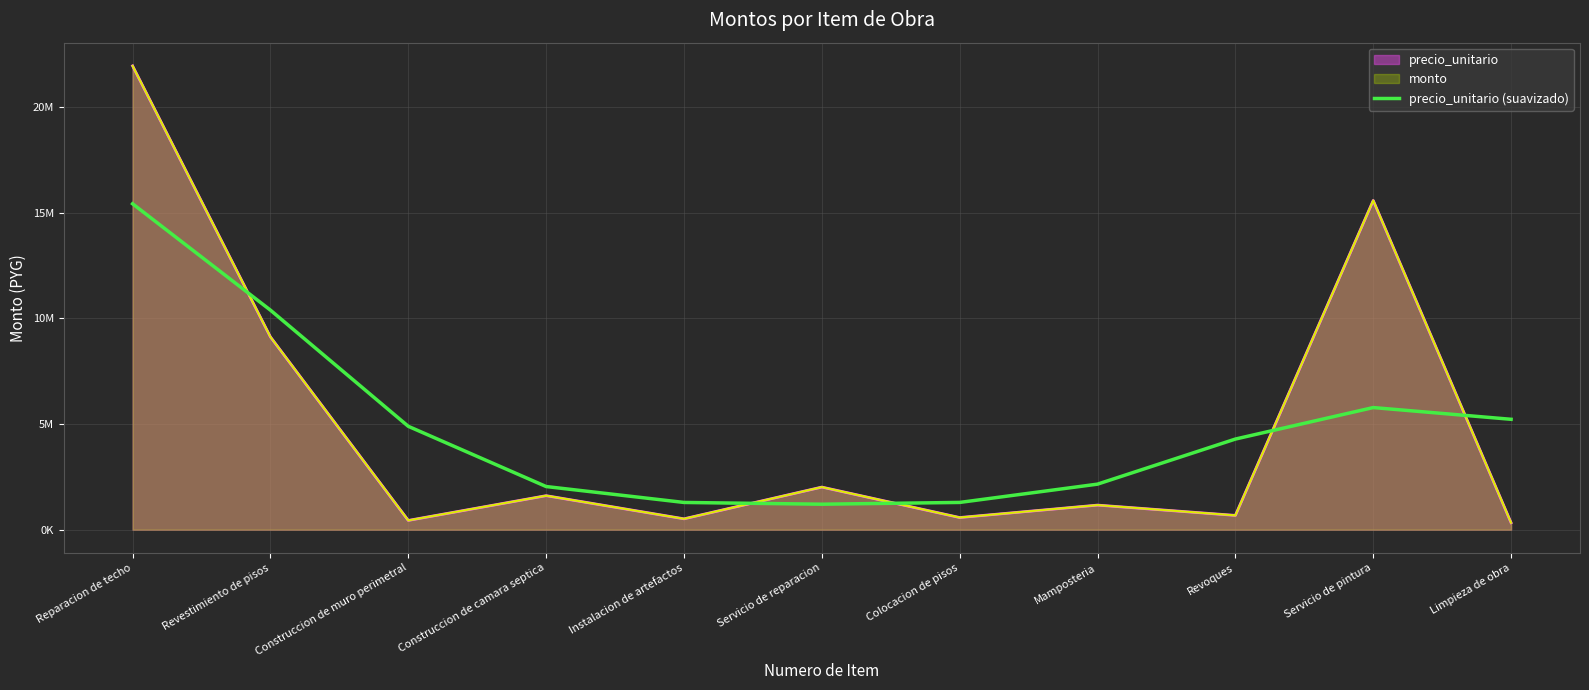

True or false: there are more than 2 points higher than both neighbors.

False